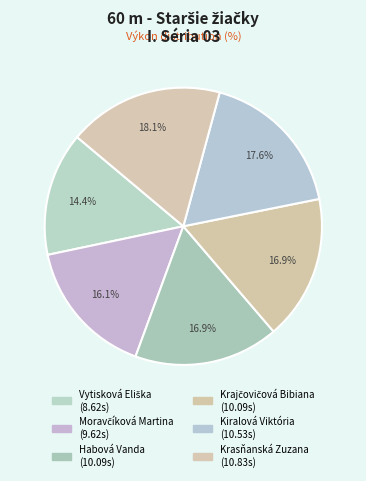

How many segments does this pie chart have?

6